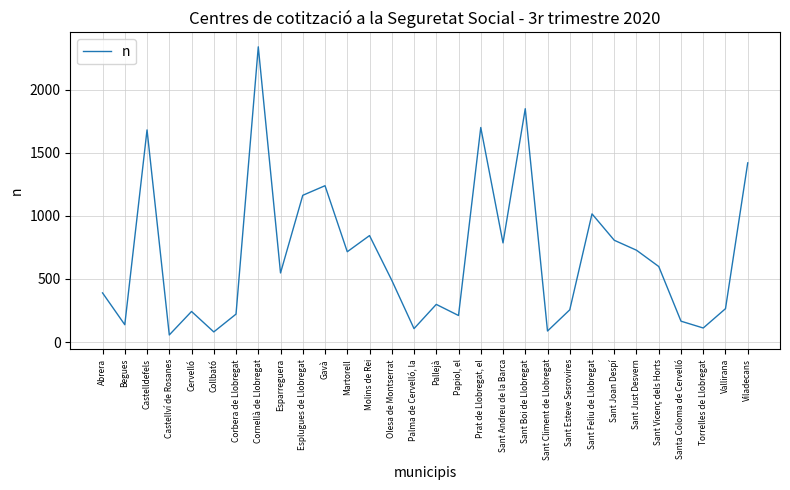

How many values are below 547?

15